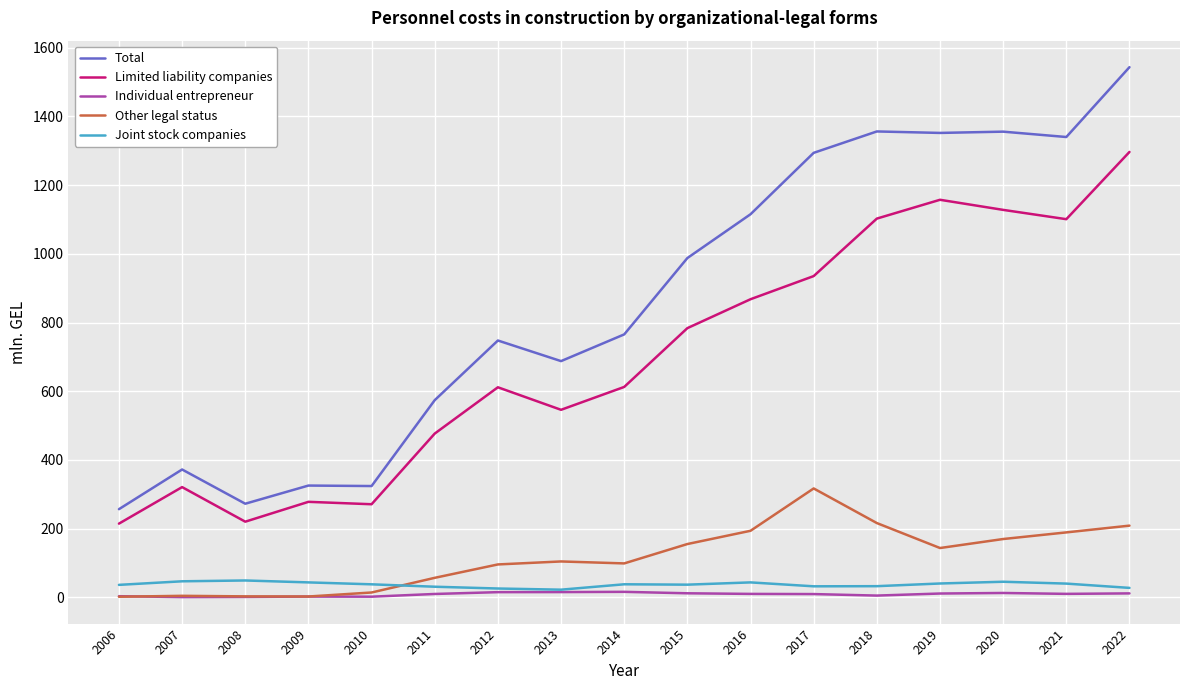

True or false: Joint stock companies has more than 2 interior local peaks.

True